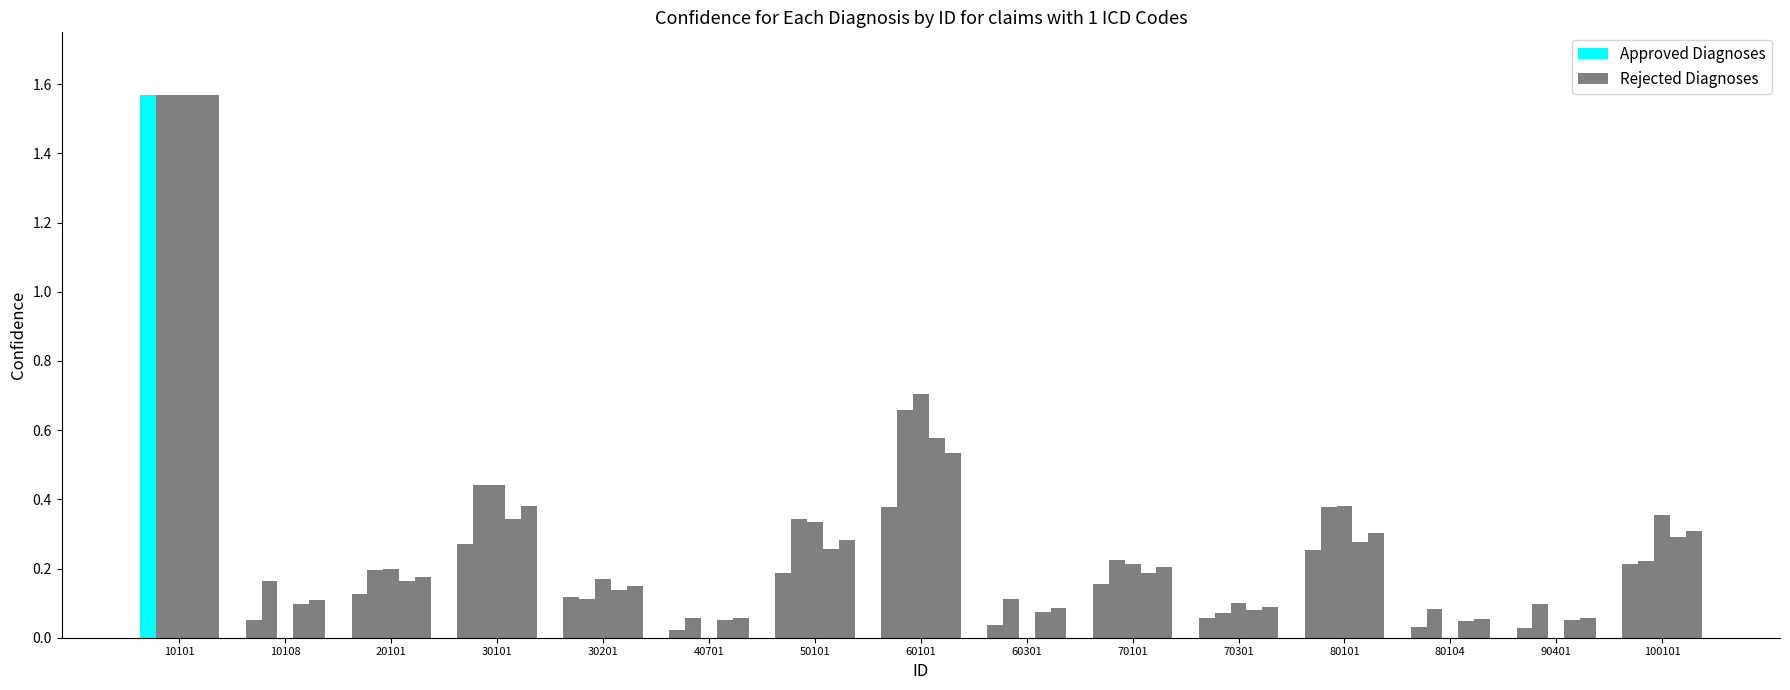

At which category is the sum across all series the highest?

10101